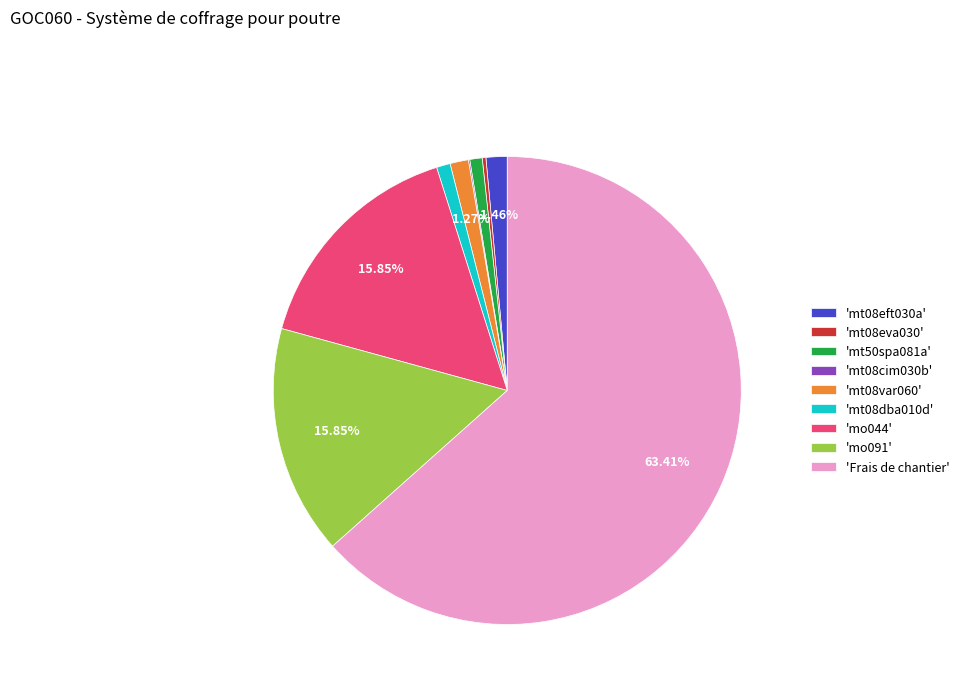

Do 'mo044' and 'mt08eft030a' together represent more than half of the pie?

No